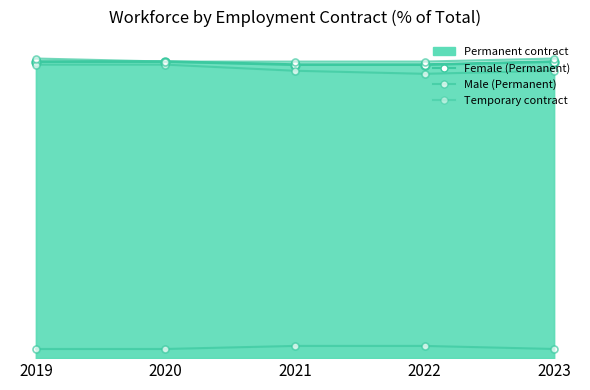

Does the chart have visible grid lines?

No